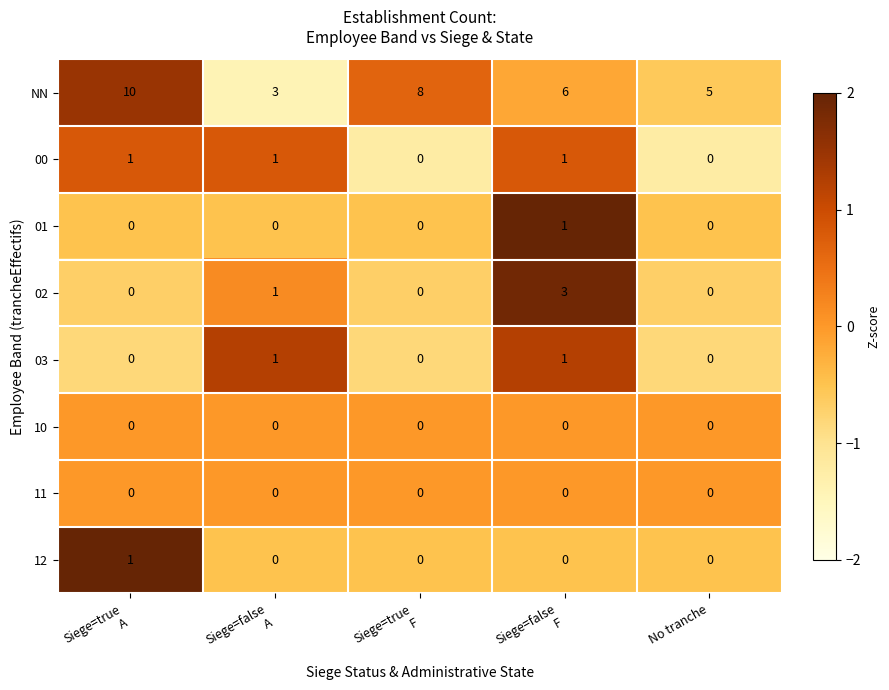

What is the difference between the highest and lowest values at No tranche?

5